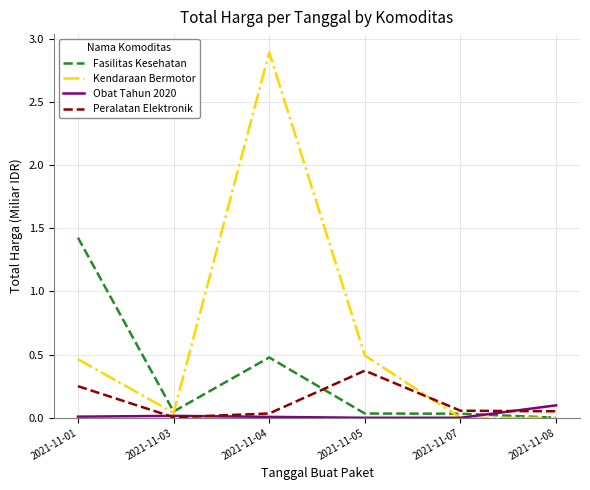

What is the sum of the Peralatan Elektronik values at 2021-11-05 and 2021-11-01?

0.6